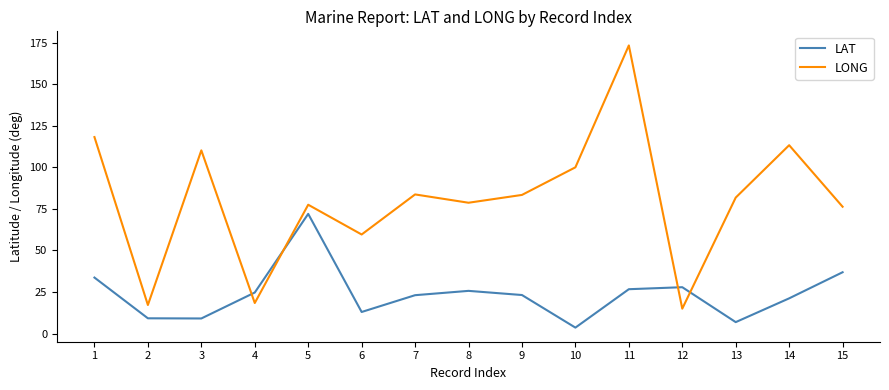

At how many categories does at least one series exceed 124?

1